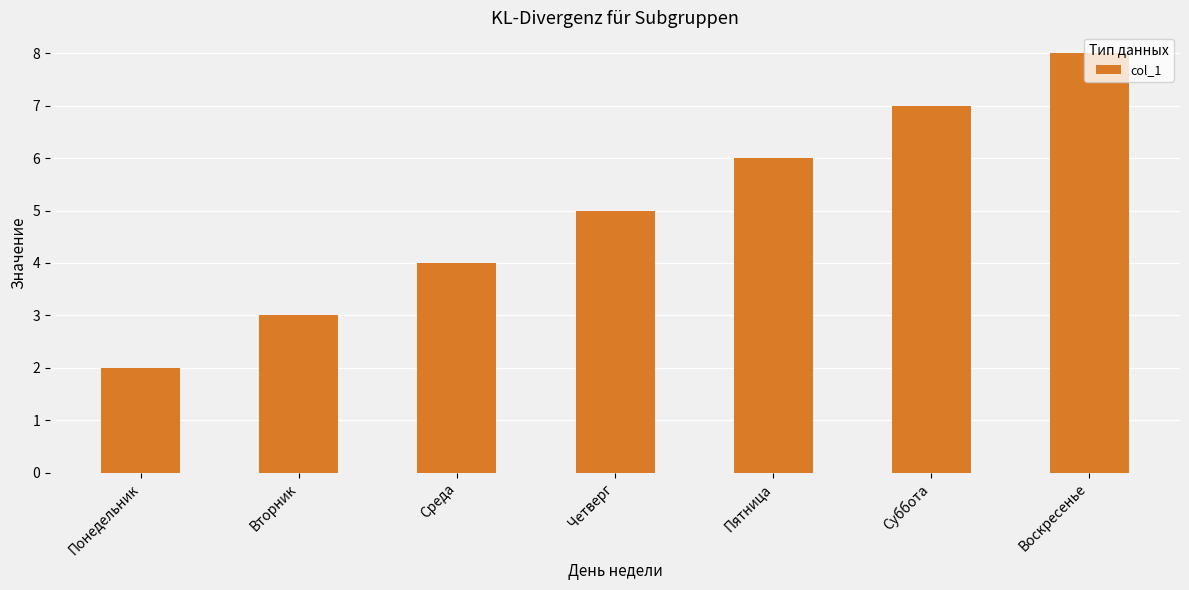

What is the change in value from Четверг to Суббота?

+2